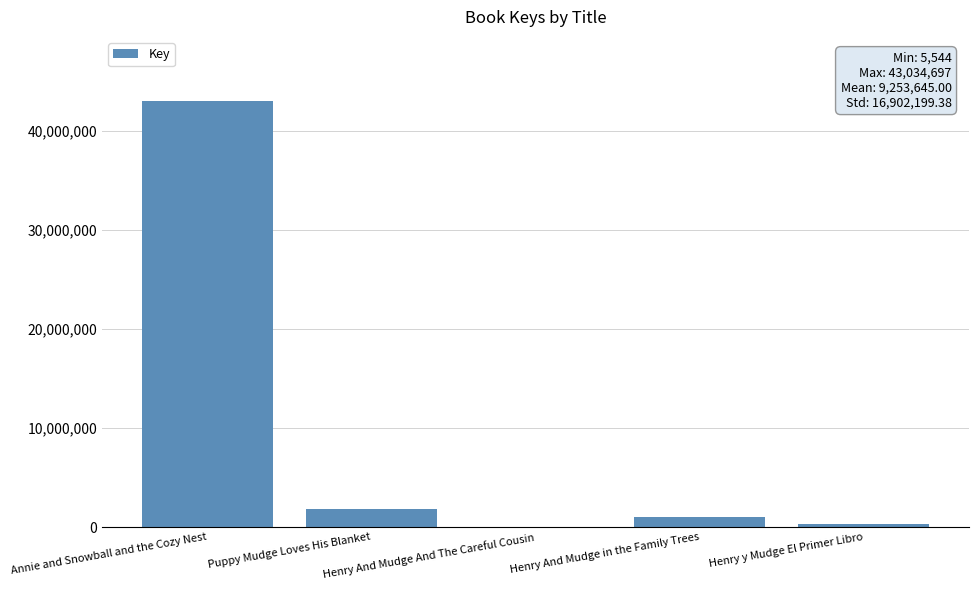

Is it true that the value at Henry And Mudge in the Family Trees is 1063205?

True